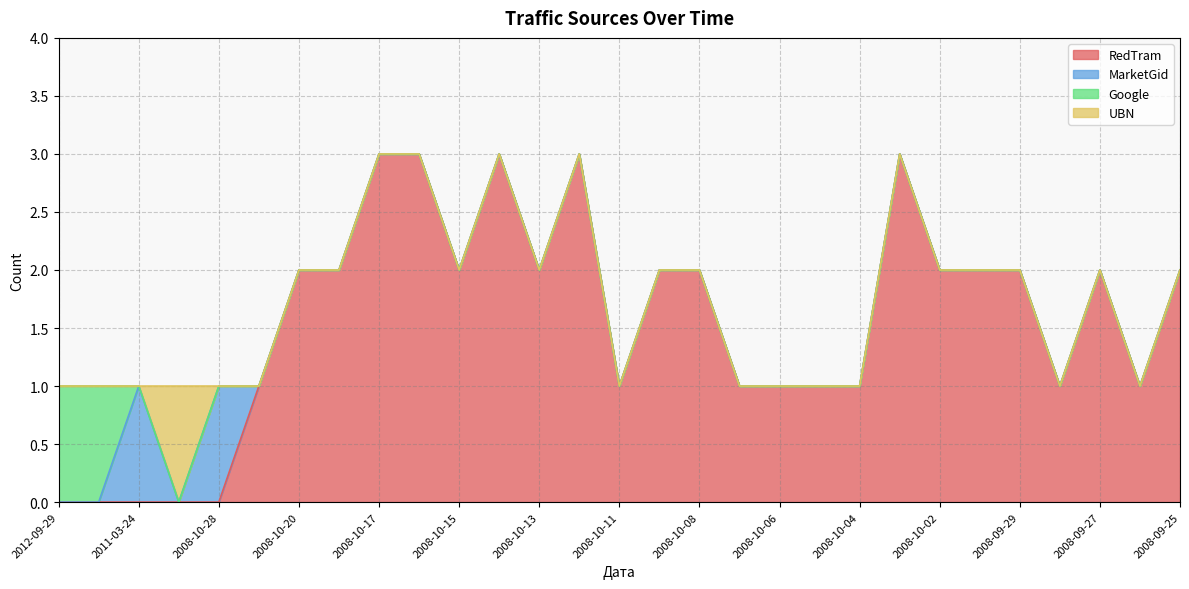

What is the difference between the maximum and minimum values in the UBN series?

1